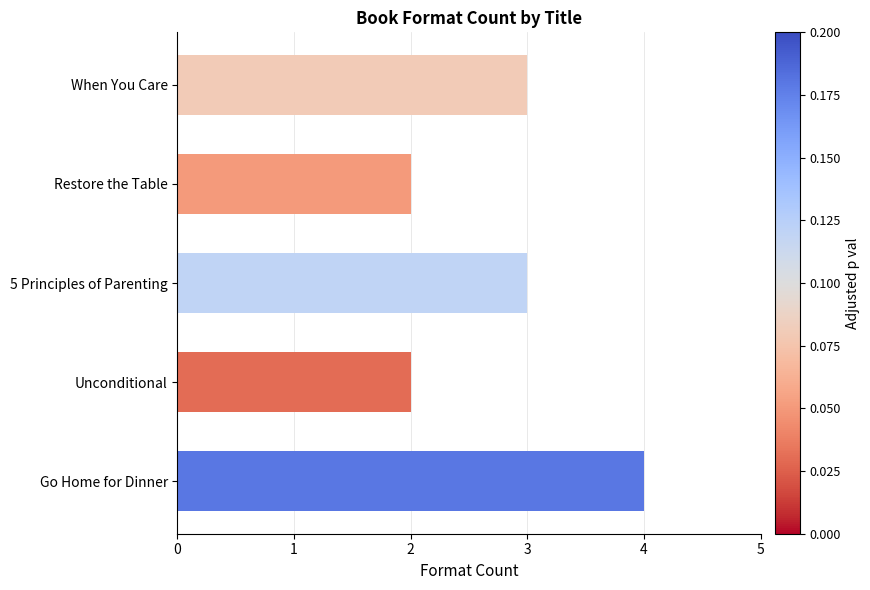

What position from the bottom is Go Home for Dinner?

1